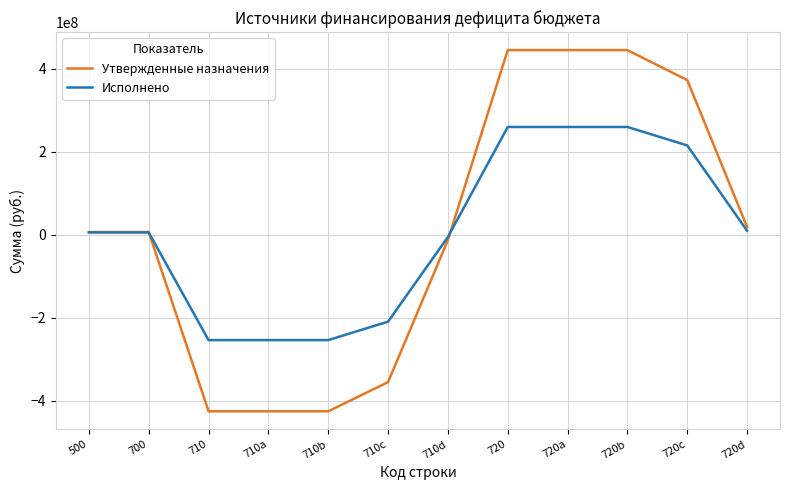

Is it true that Исполнено equals -254074761.0 at 710?

True